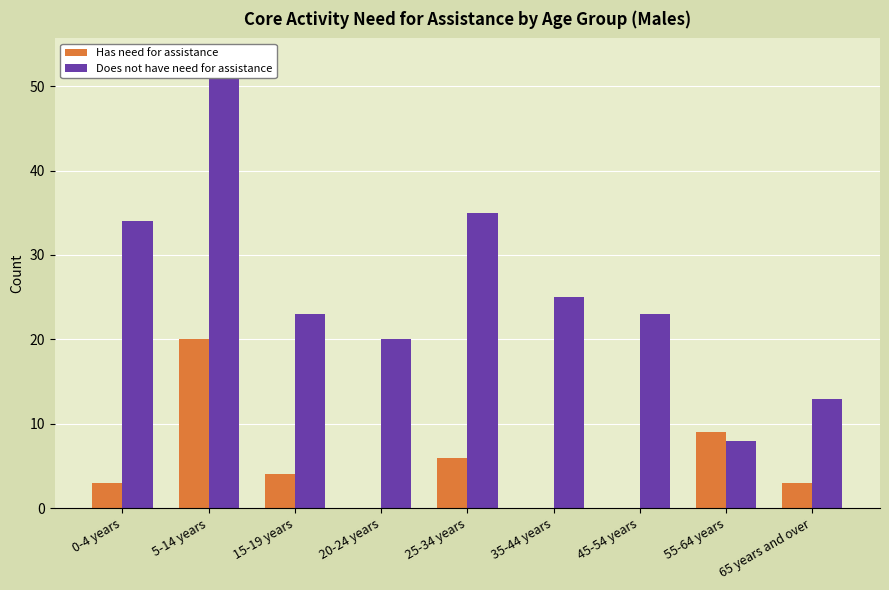

Reading left to right, transcribe all the data shown in this chart.

Has need for assistance: 3	20	4	0	6	0	0	9	3
Does not have need for assistance: 34	53	23	20	35	25	23	8	13